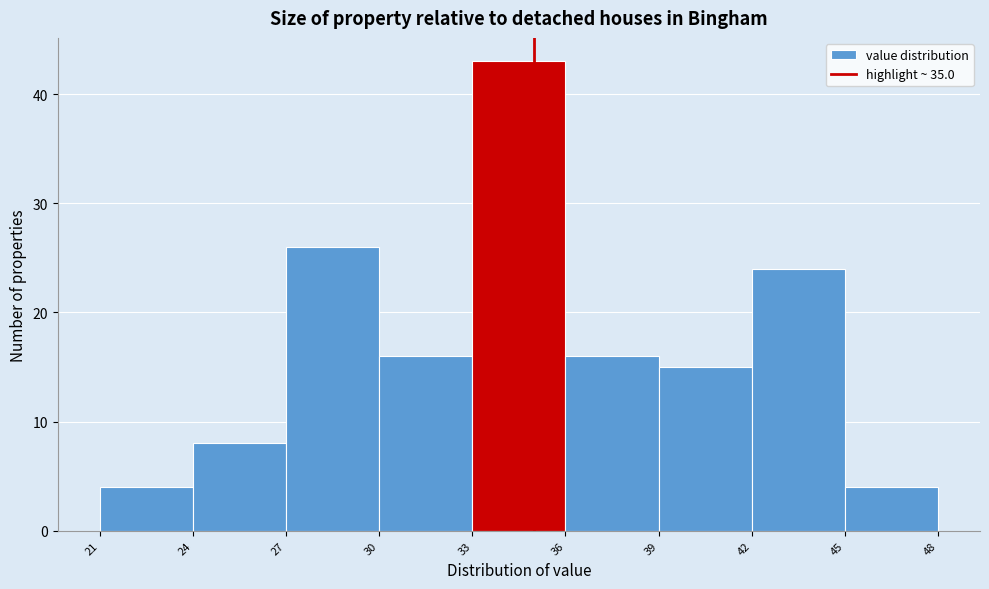

What is the height of the bar covering 21 to 24 on the x-axis? The values are not printed on the chart, so give them approximately, as read against the axis.

4